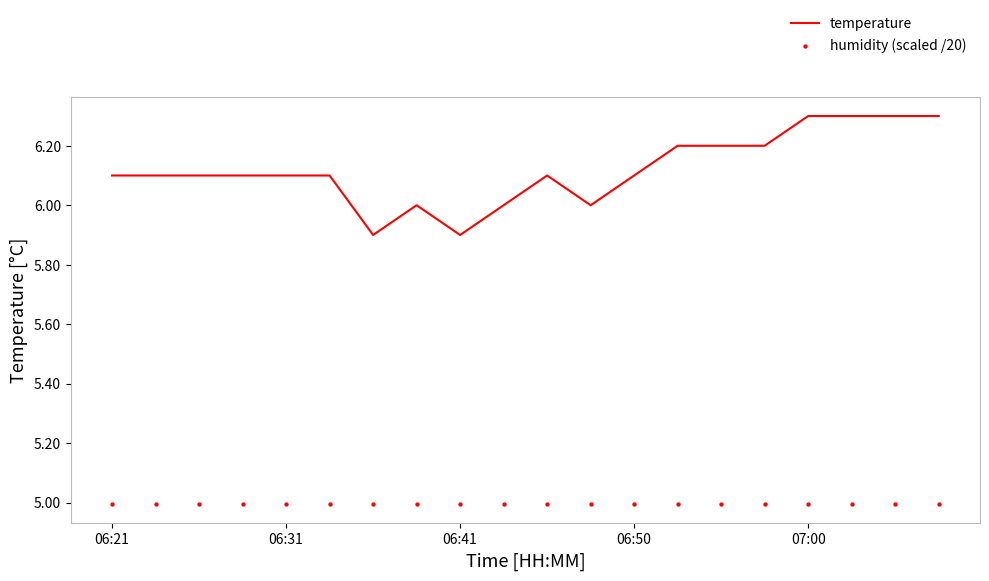

Which series has the largest total across all categories?

temperature